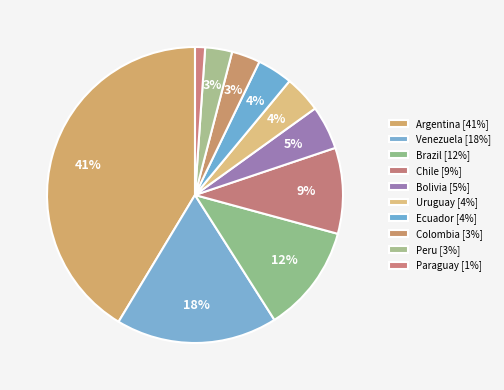

To the nearest percent, what percentage of the pie is Paraguay?

1%